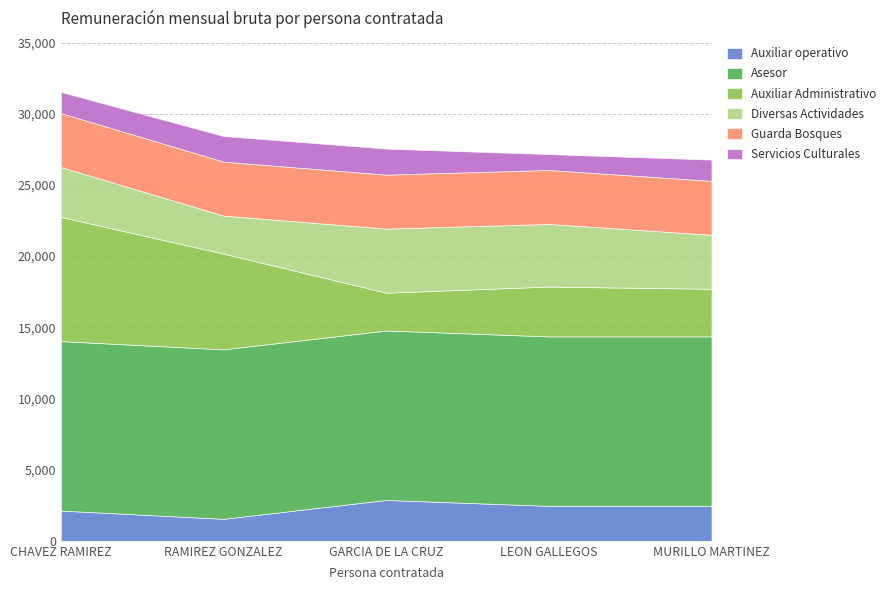

At which label does Auxiliar Administrativo reach its minimum?

GARCIA DE LA CRUZ